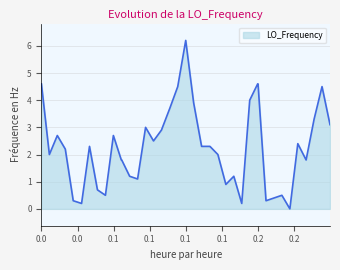

What is the greatest value displayed?

6.2